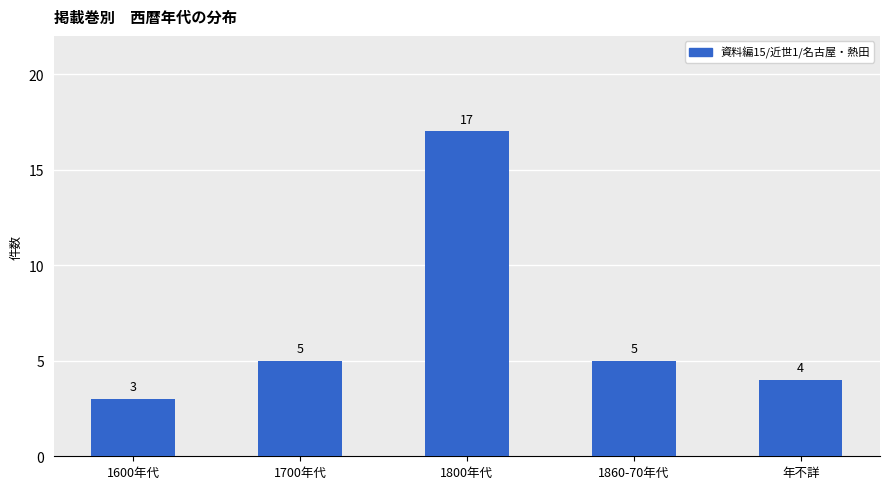

What is the ratio of the value at 1700年代 to the value at 1800年代?

0.3